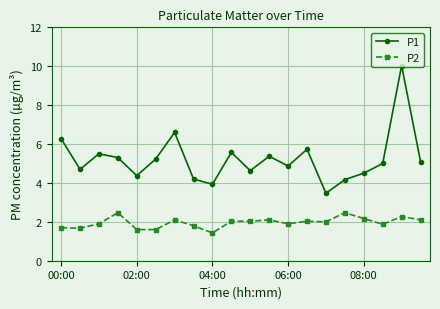

True or false: P2 has more than 0 interior local peaks.

True